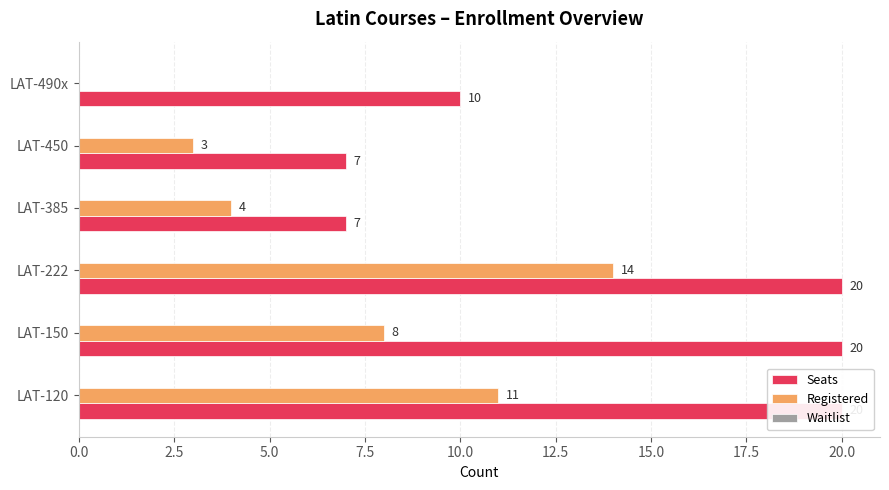

What is the average value of the Waitlist series?

0.2